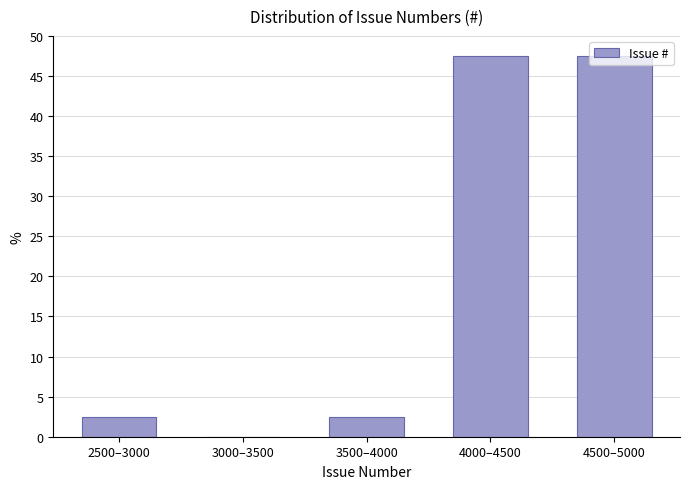

What is the change in value from 3500–4000 to 4500–5000?

+45.0